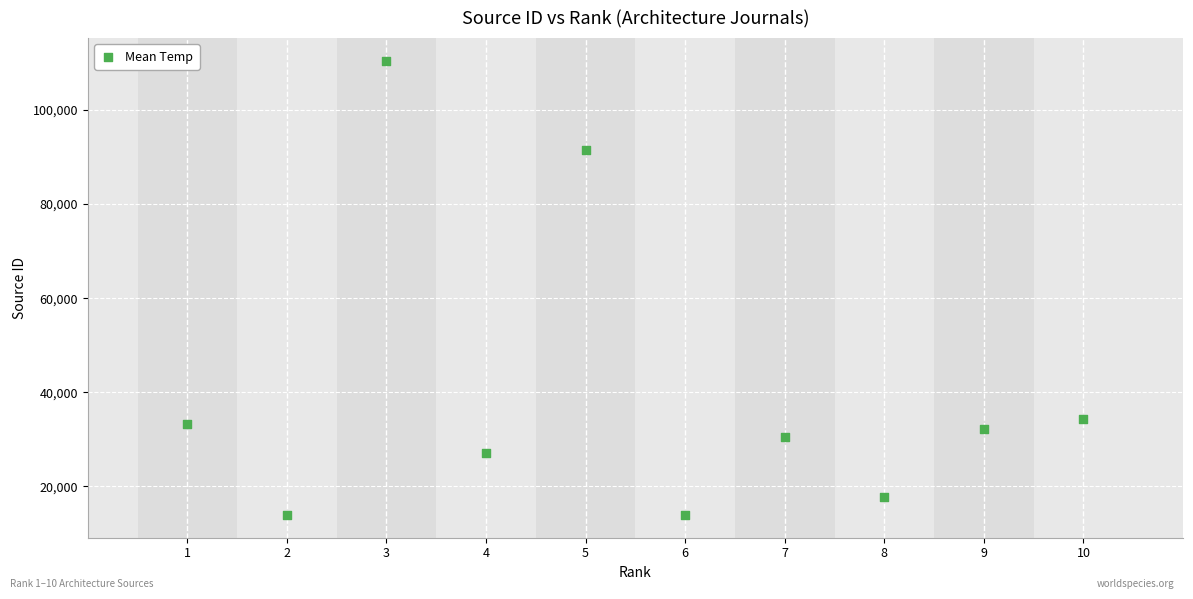

What Y value in the scatter plot is closest to 62178?

34352